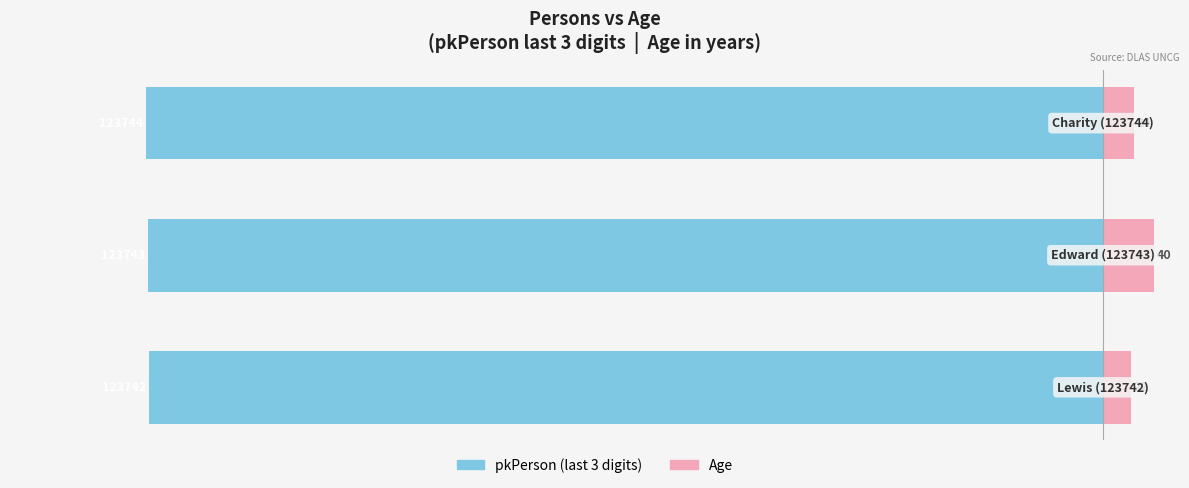

Between 0 and 1, which series saw the biggest shift?

Age